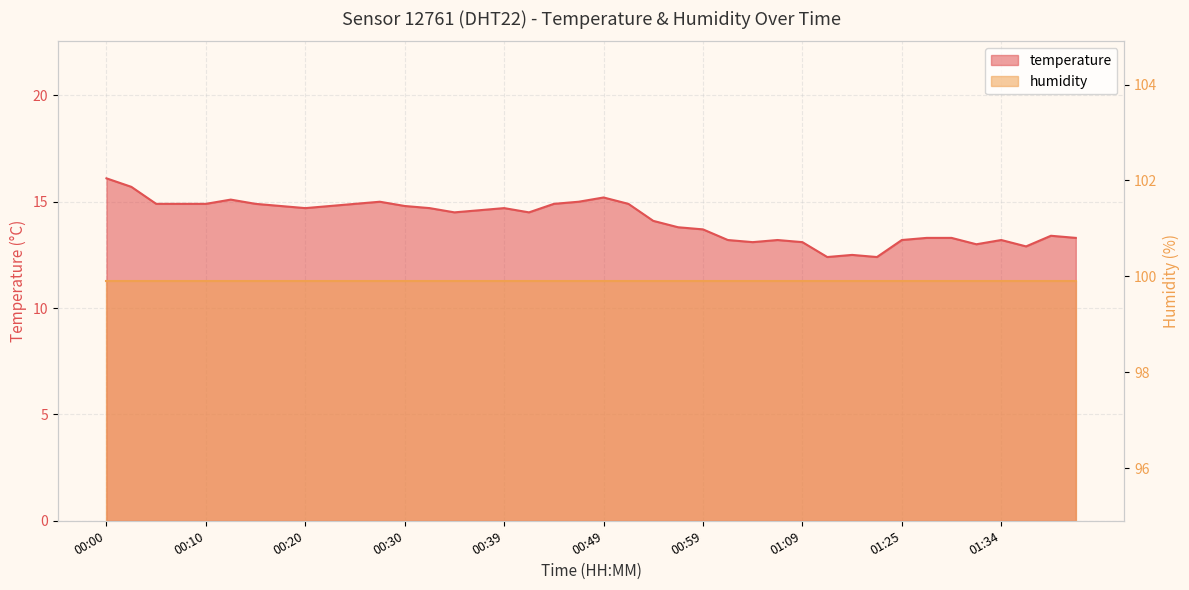

How many categories are shown in the chart?

40